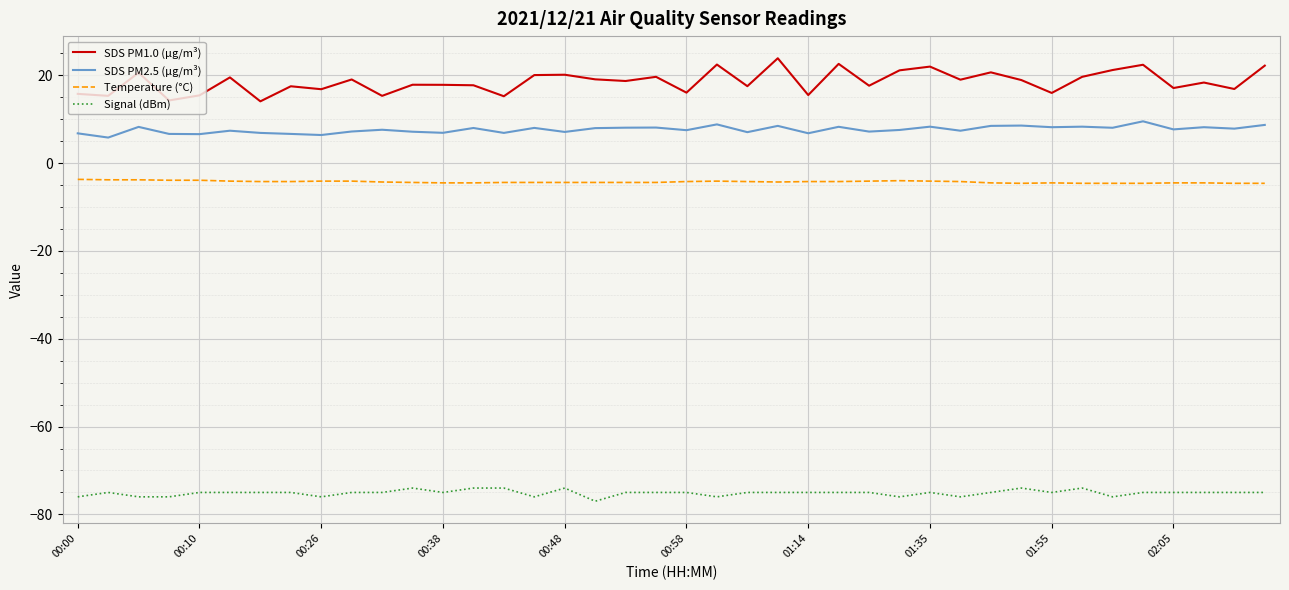

Which series has the widest spread of values?

SDS PM1.0 (µg/m³)